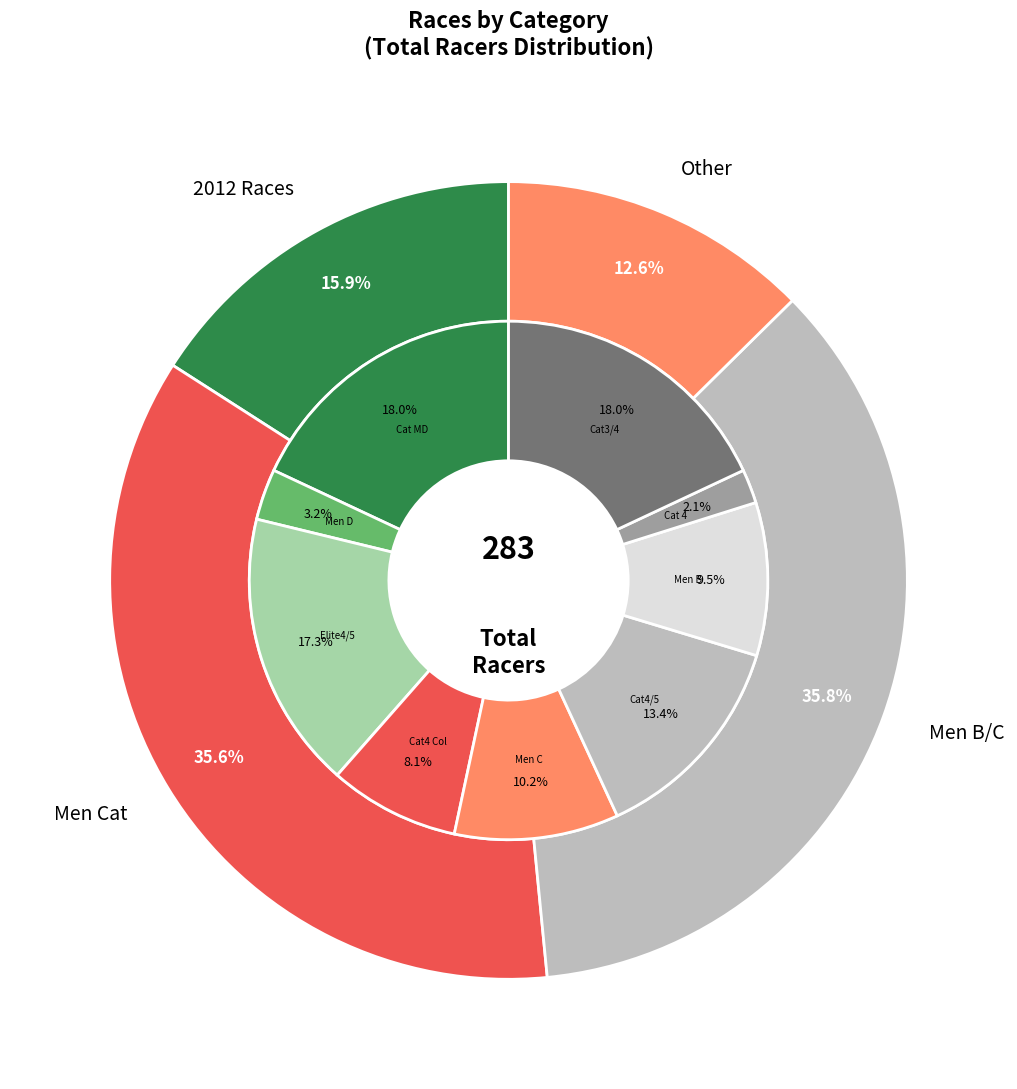

The Men Cat 4/5 slice represents 25% of the pie. True or false?

False